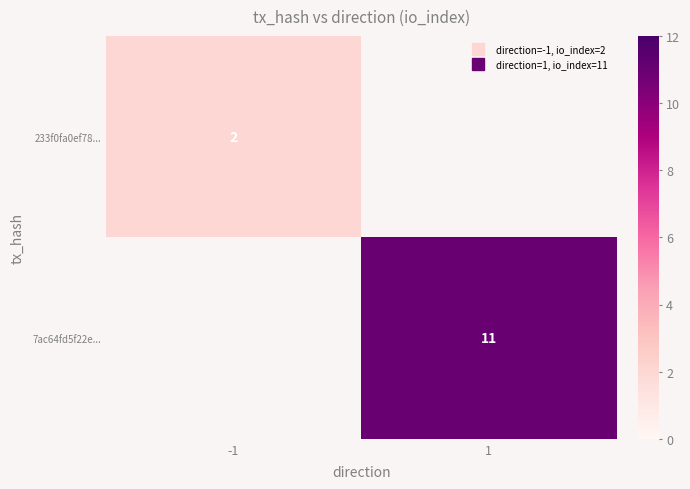

Which category has the highest value across all series?

1